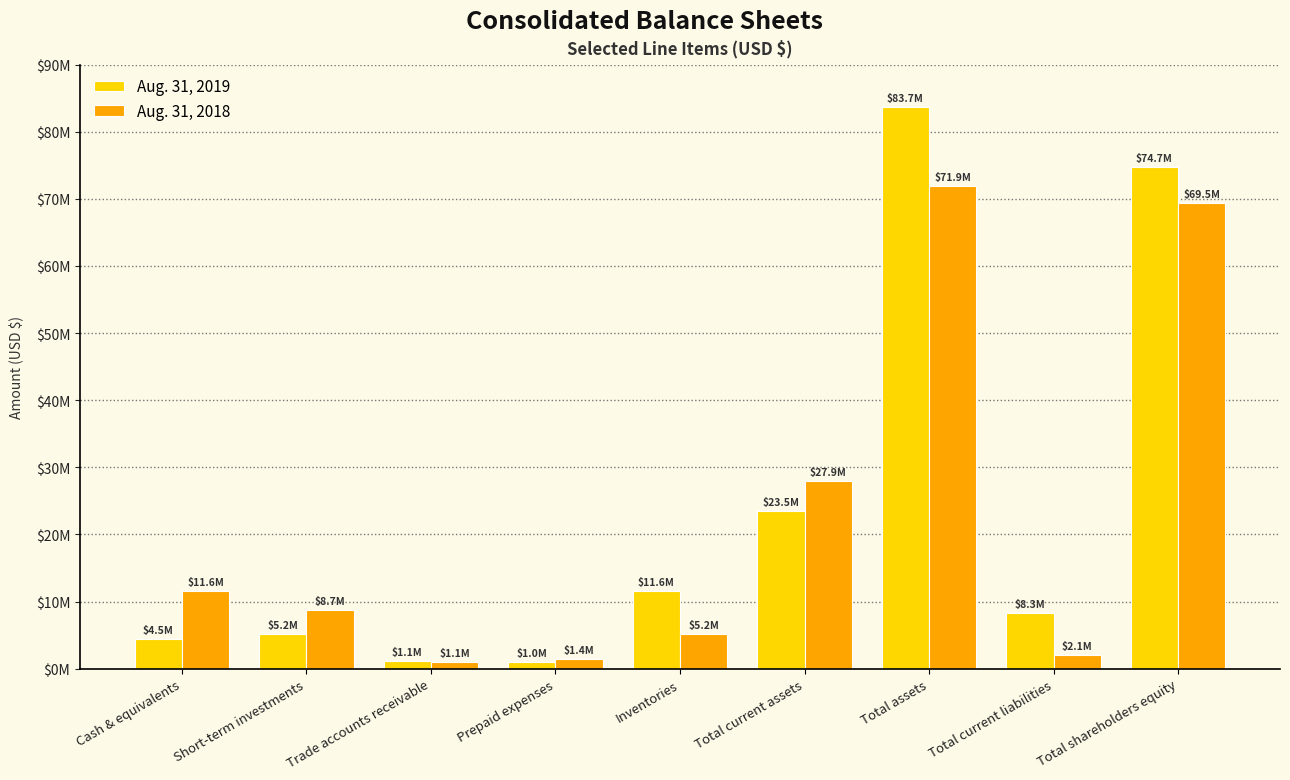

Are the bars grouped side by side (vs. stacked)?

Yes